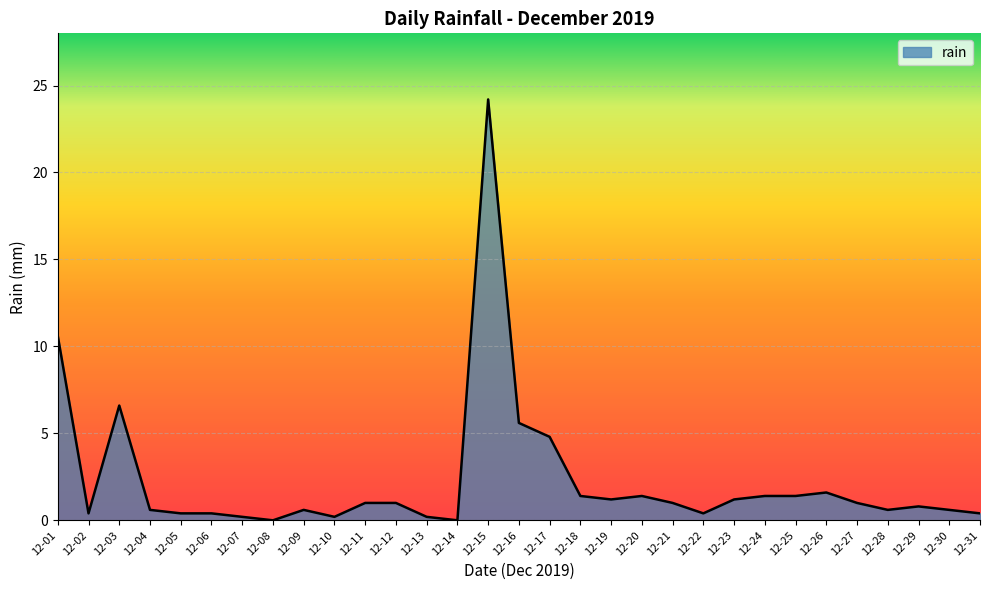

Reading left to right, transcribe all the data shown in this chart.

12-01=10.6	12-02=0.4	12-03=6.6	12-04=0.6	12-05=0.4	12-06=0.4	12-07=0.2	12-08=0.0	12-09=0.6	12-10=0.2	12-11=1.0	12-12=1.0	12-13=0.2	12-14=0.0	12-15=24.2	12-16=5.6	12-17=4.8	12-18=1.4	12-19=1.2	12-20=1.4	12-21=1.0	12-22=0.4	12-23=1.2	12-24=1.4	12-25=1.4	12-26=1.6	12-27=1.0	12-28=0.6	12-29=0.8	12-30=0.6	12-31=0.4